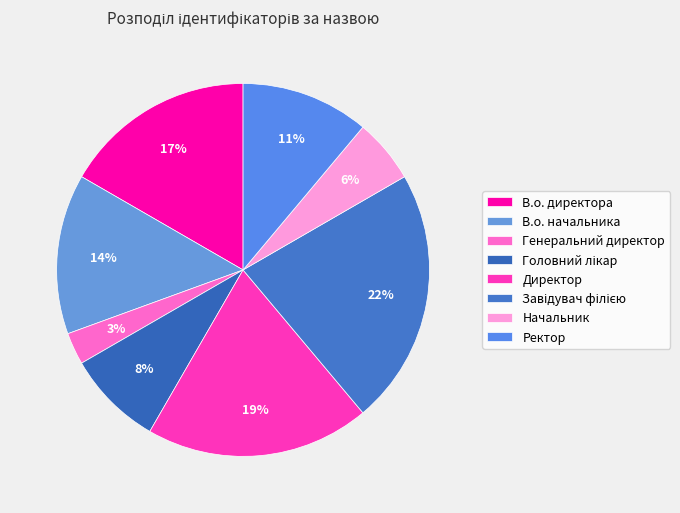

Which category has the smallest portion of the pie?

Генеральний директор